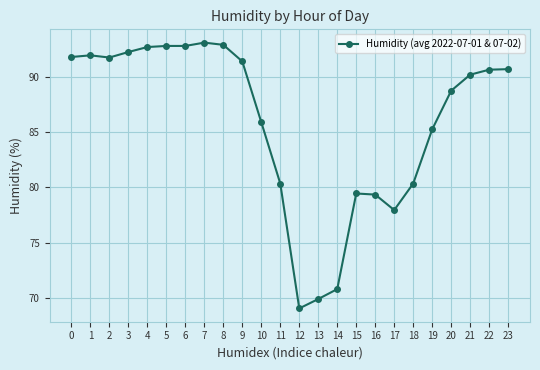

What is the approximate value at 13?

69.9